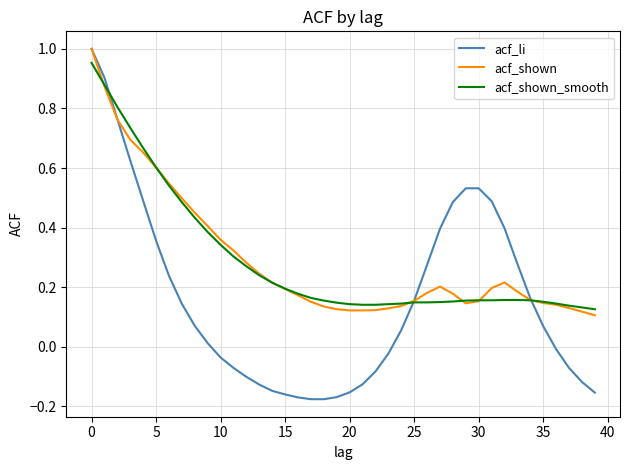

Which series has the largest range (max minus min)?

acf_li